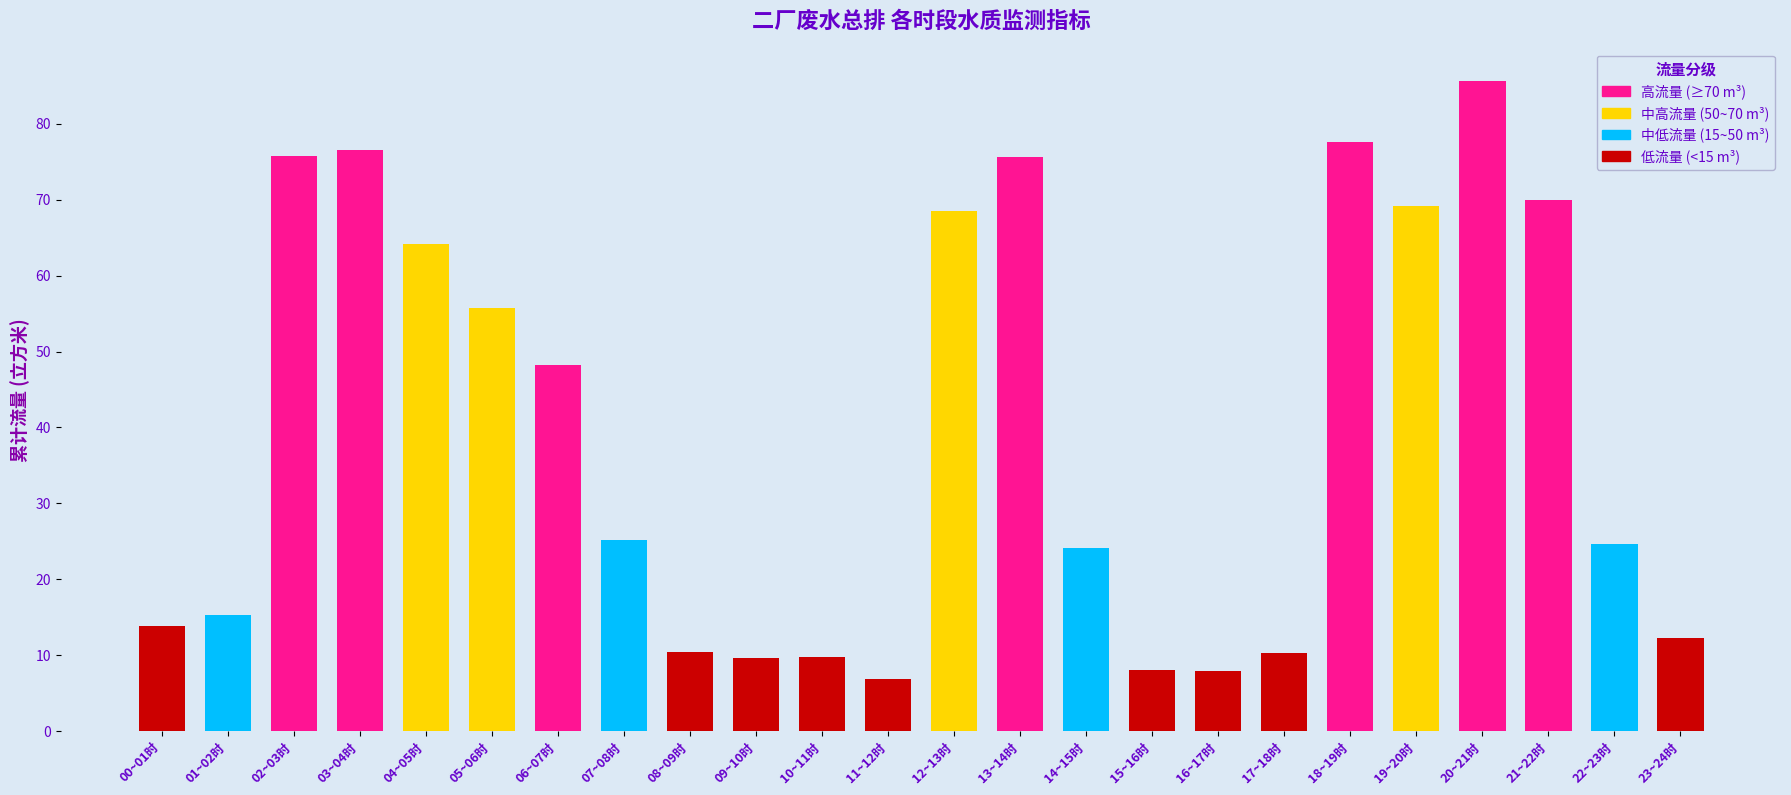

The chart shows a value of 24.7 at 22~23时. True or false?

True